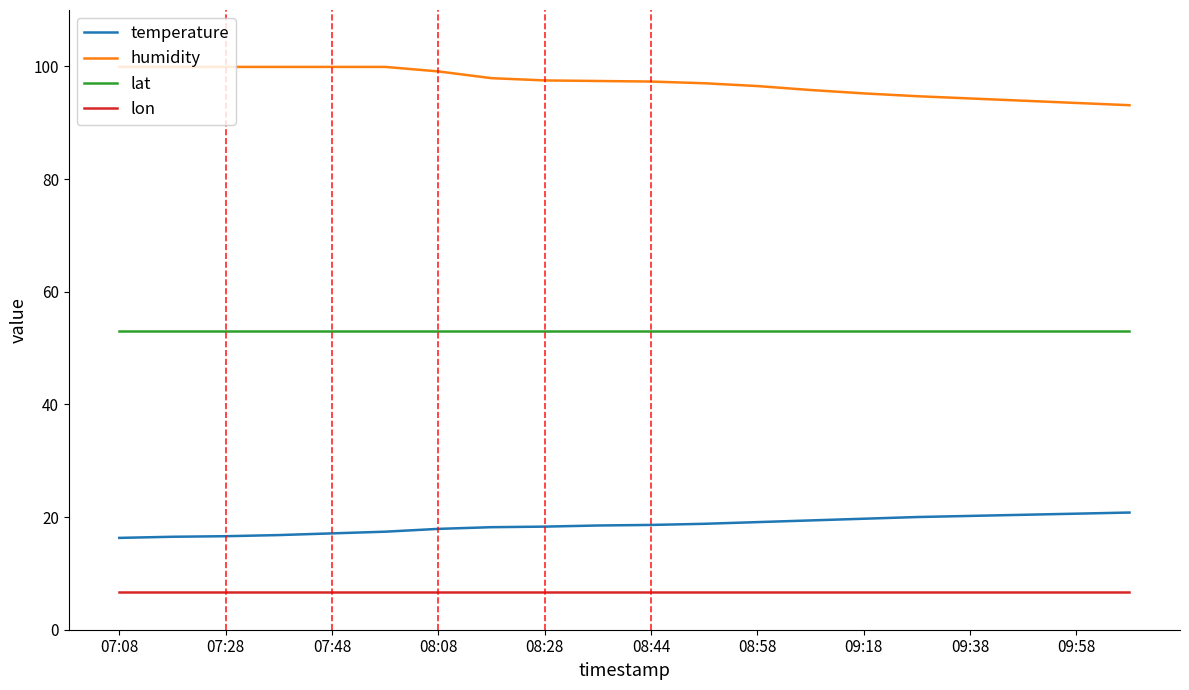

Rank the series by their maximum value, from highest to lowest.

humidity, lat, temperature, lon